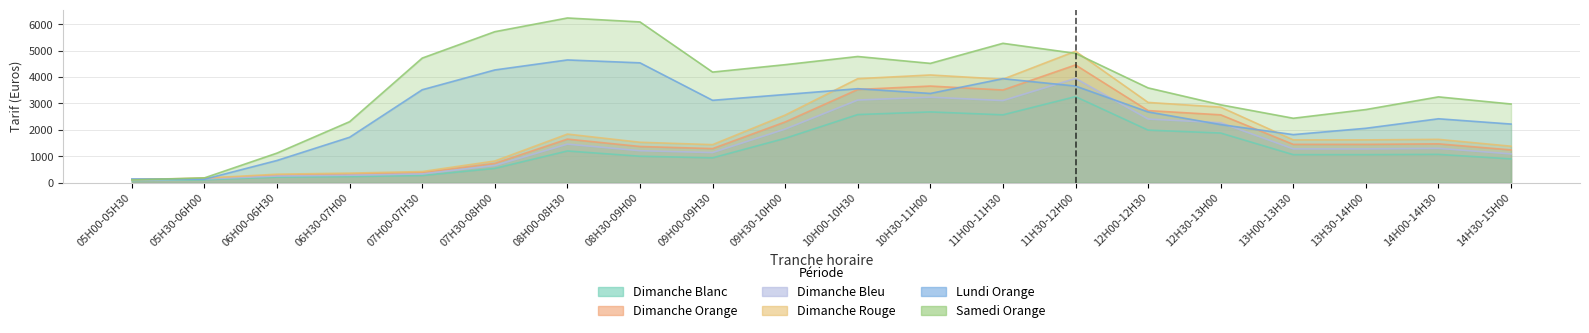

True or false: Dimanche Orange and Dimanche Bleu intersect in this chart.

False